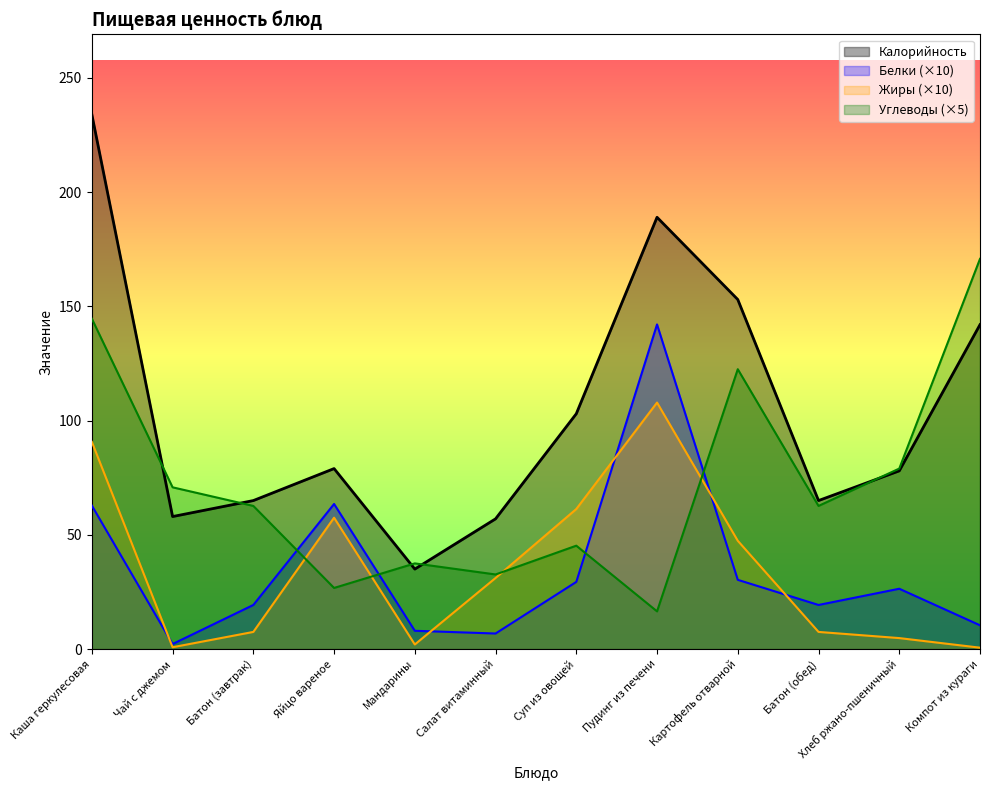

At how many categories does at least one series exceed 99?

5